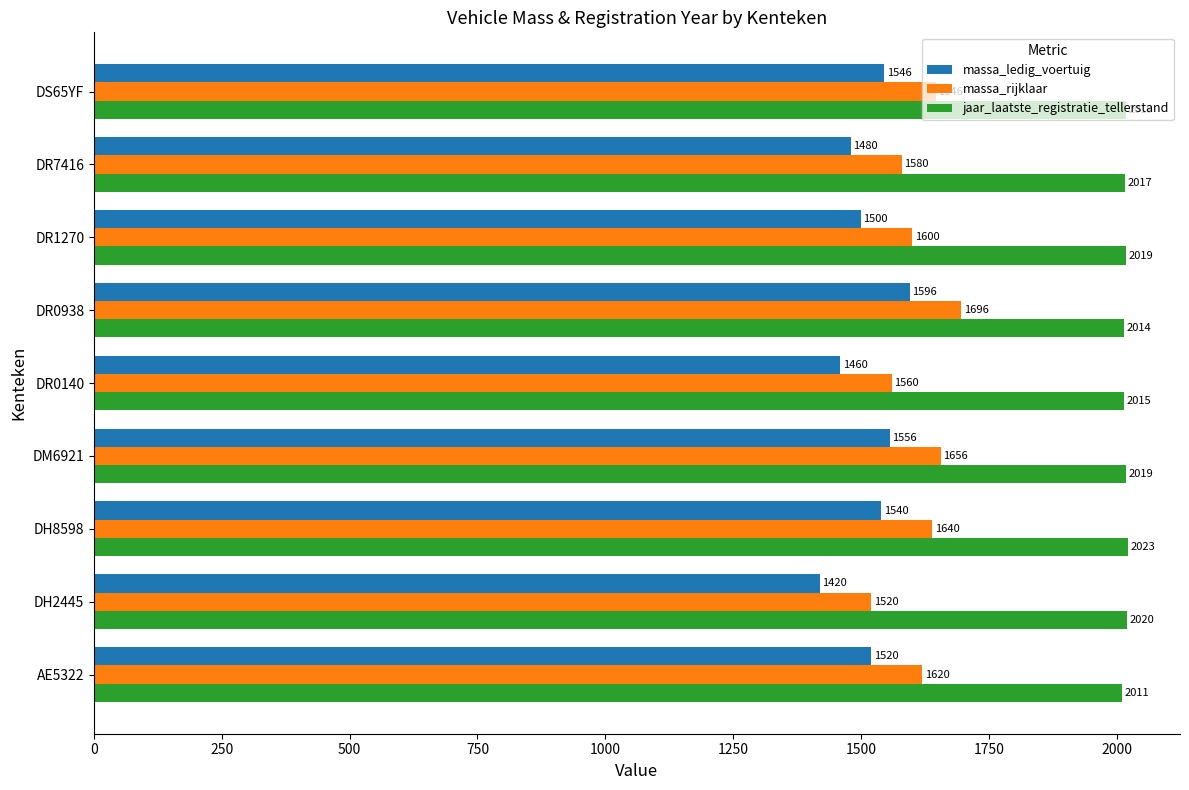

Read the jaar_laatste_registratie_tellerstand value at DH8598, to the nearest 5.

2025